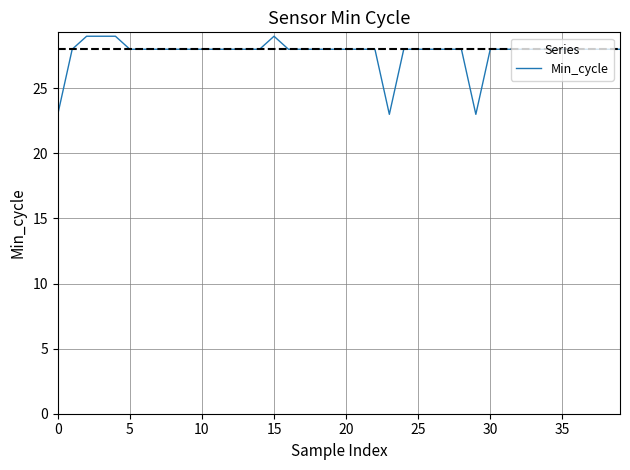

What is the minimum value shown in the chart?

23